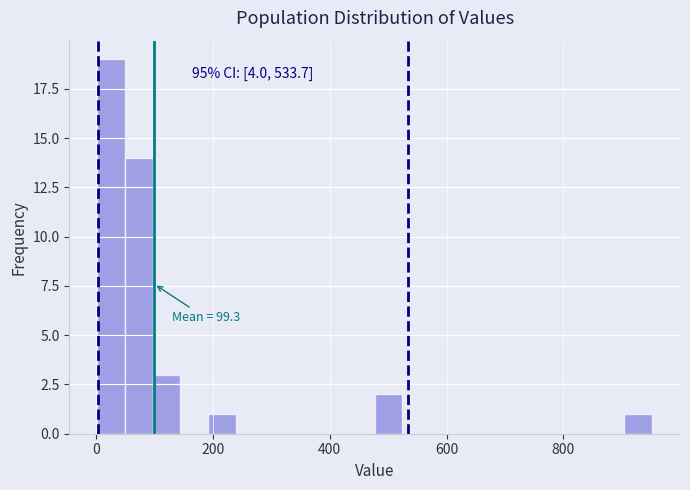

Around what value on the x-axis is the tallest bar? Give the approximate position of its centre, as read against the axis.

20